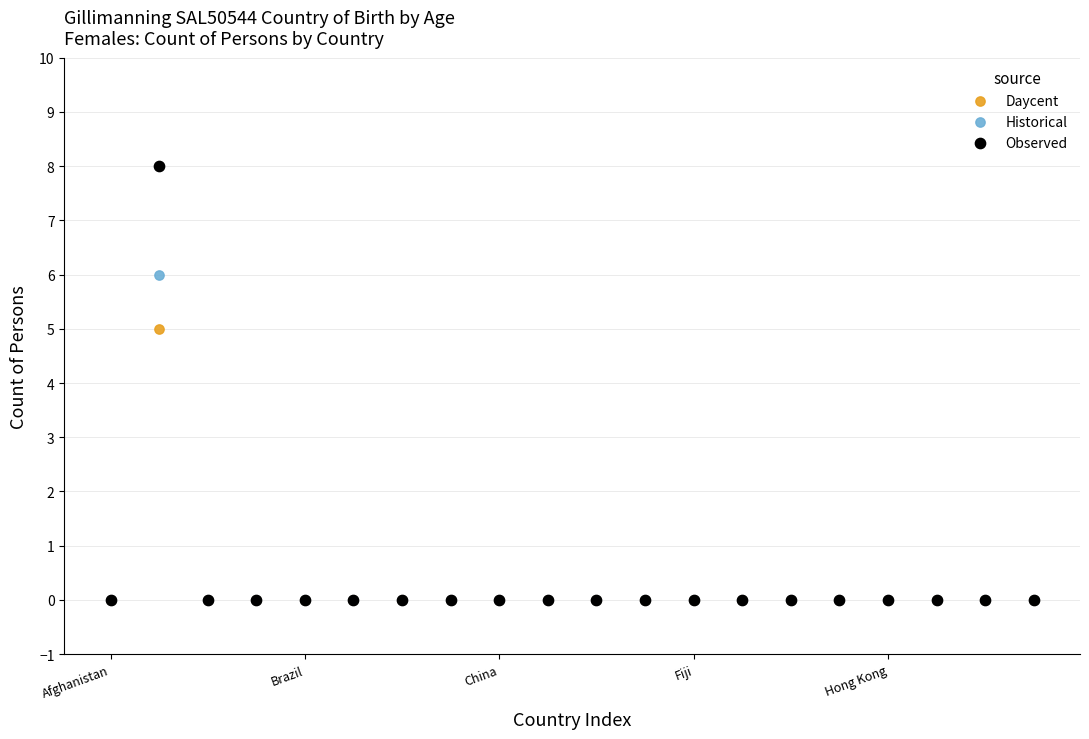

Which series contains the highest Y value?

Observed